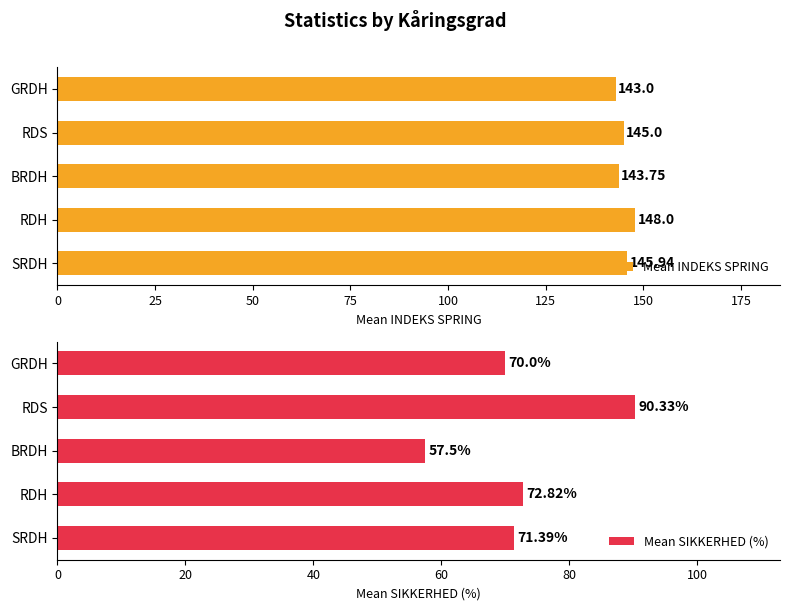

Is it true that Mean INDEKS SPRING equals 205.4 at SRDH?

False